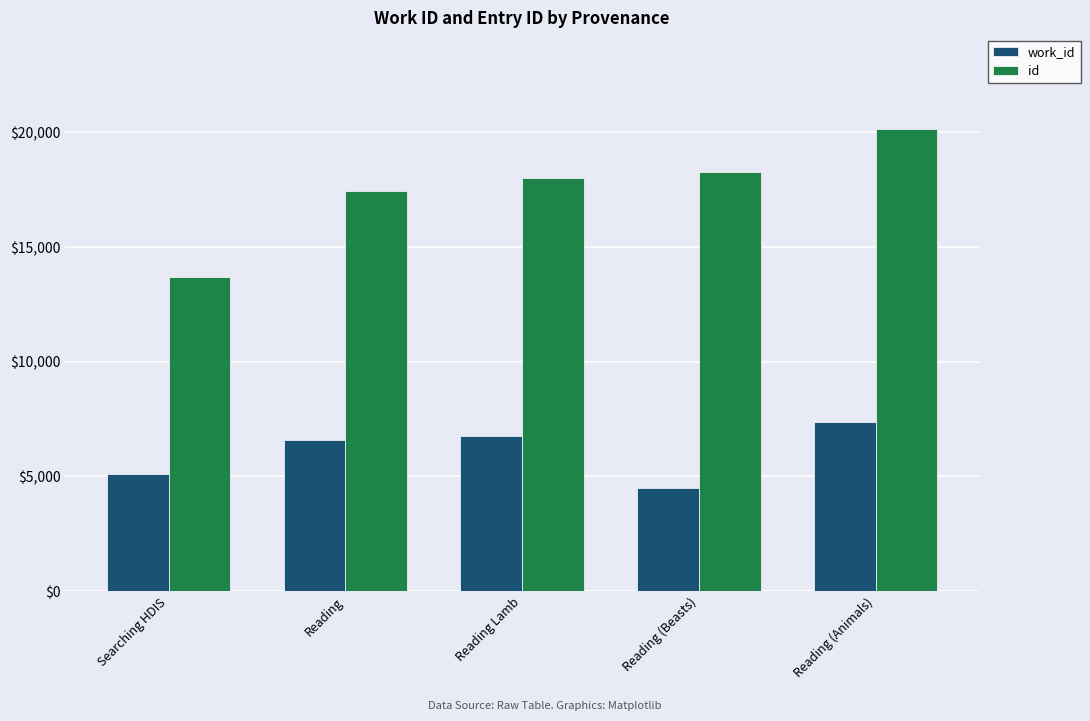

What is the spread (max minus min) of values at Reading Lamb?

11237